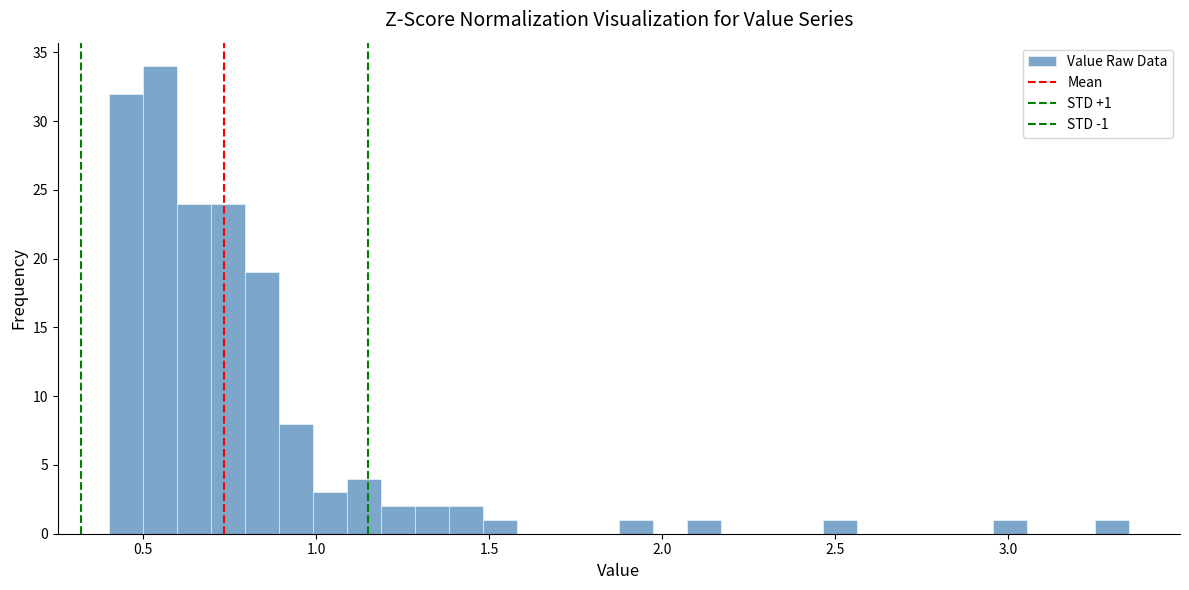

Around what value on the x-axis is the tallest bar? Give the approximate position of its centre, as read against the axis.

0.55